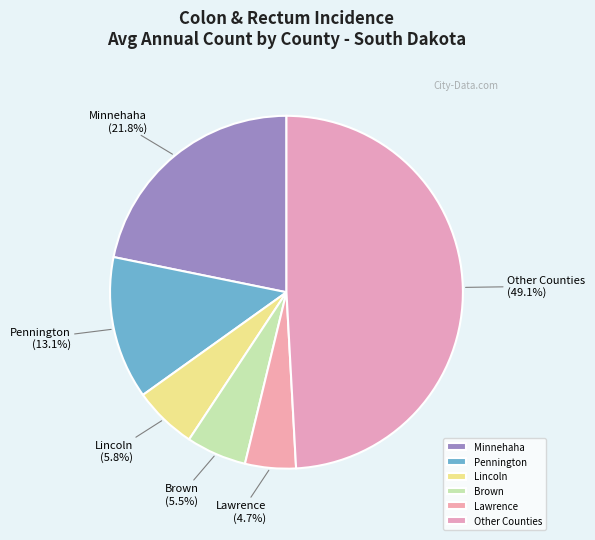

Is there any slice that represents more than half of the pie?

No